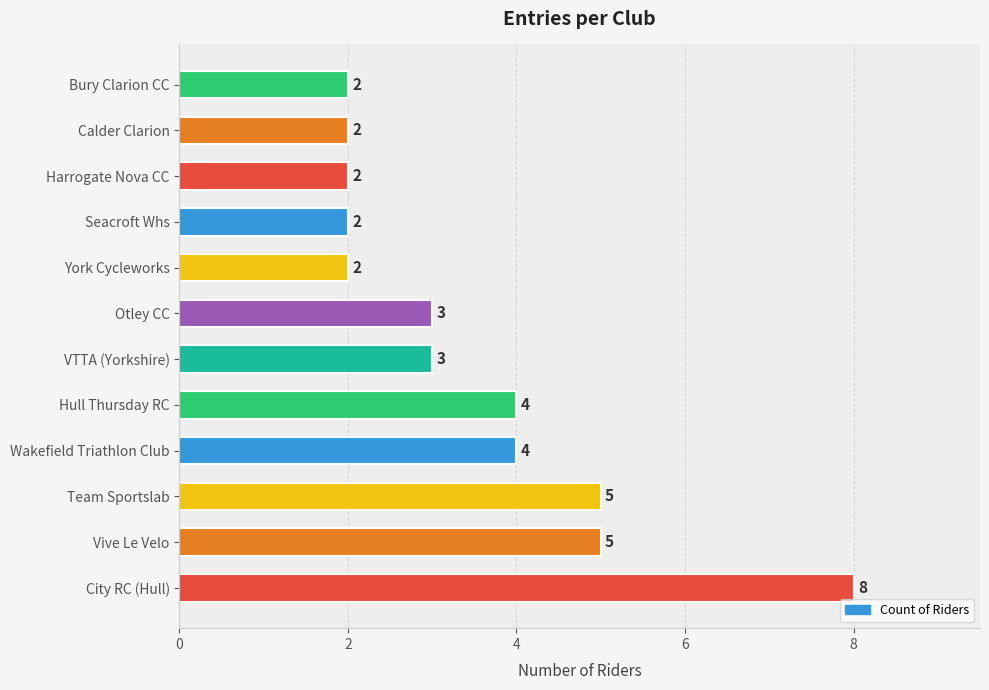

The chart shows a value of 3 at Otley CC. True or false?

True